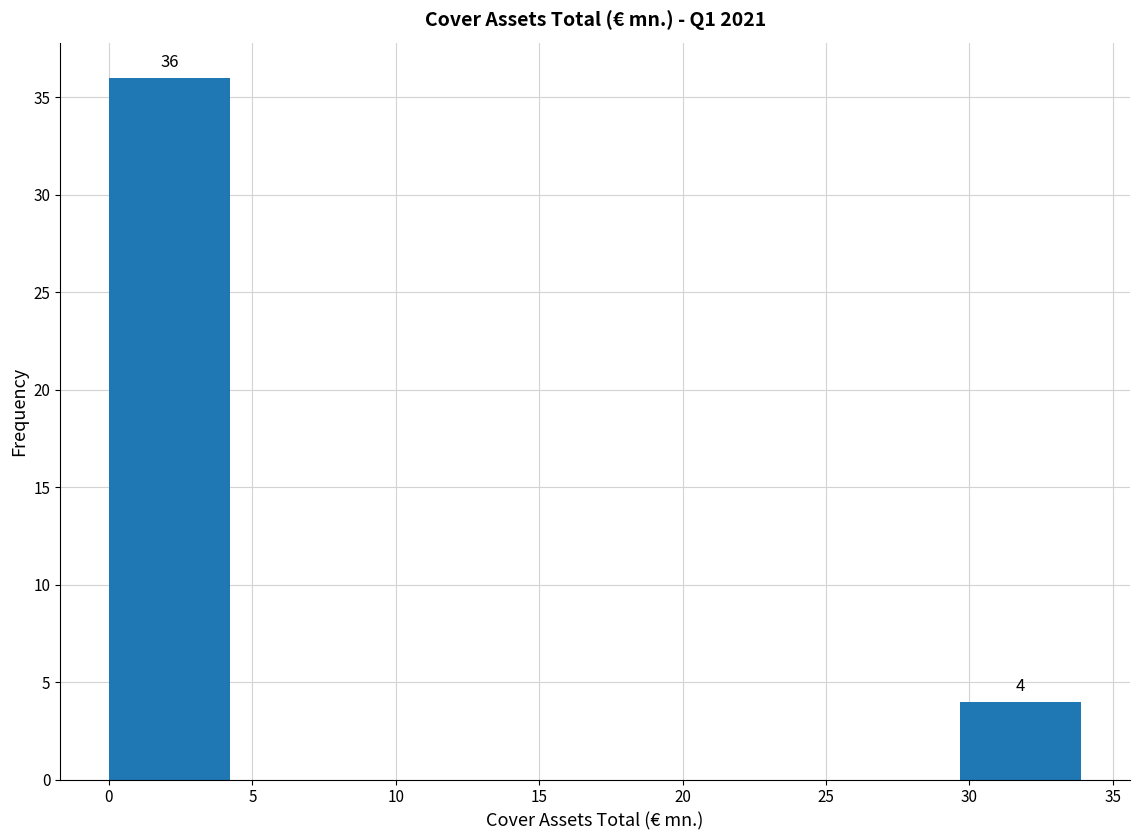

Which range on the x-axis has the tallest bar?

0.0 to 4.0